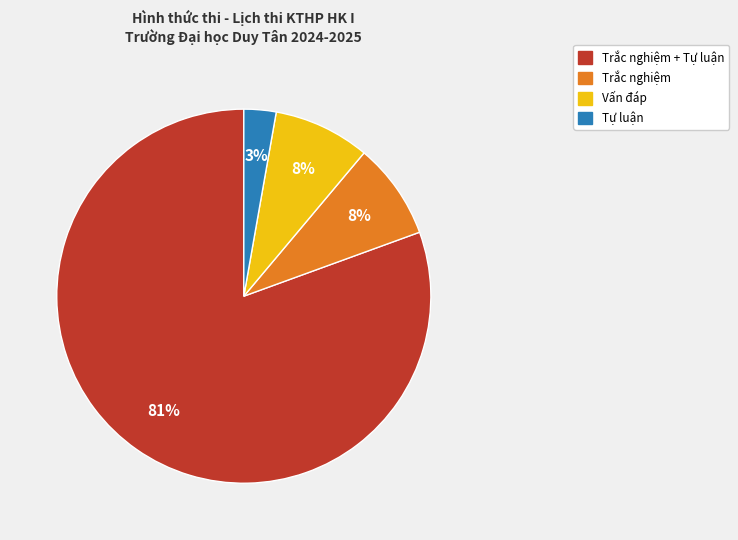

To the nearest percent, what is the average slice percentage?

25%